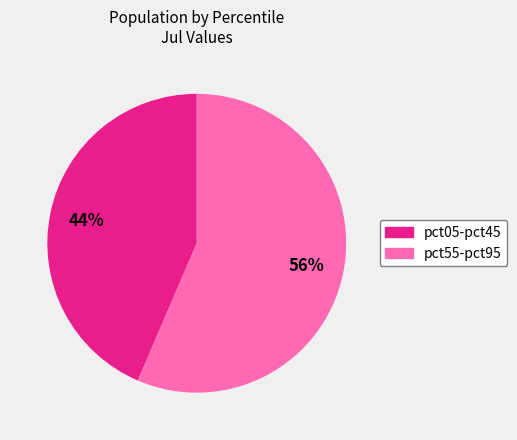

Does any single category account for the majority?

Yes